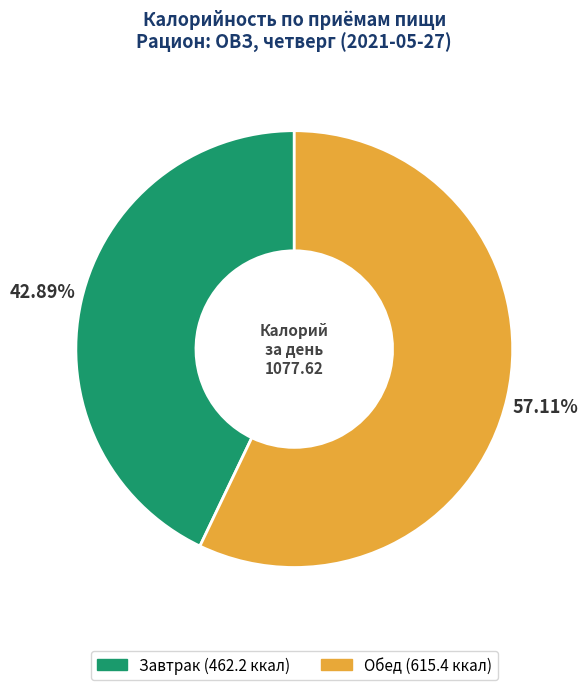

What is the smallest slice in the pie chart?

Завтрак